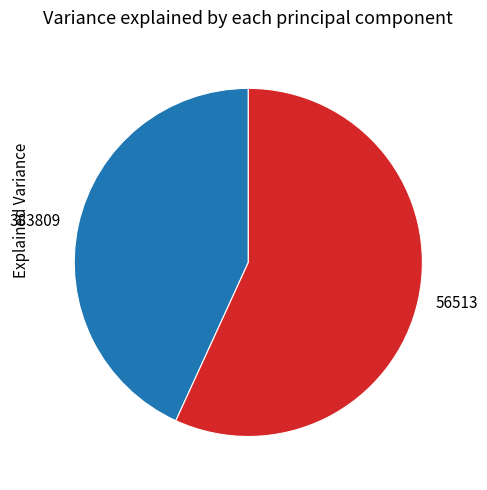

Is it true that 383809 is 43% of the pie?

True